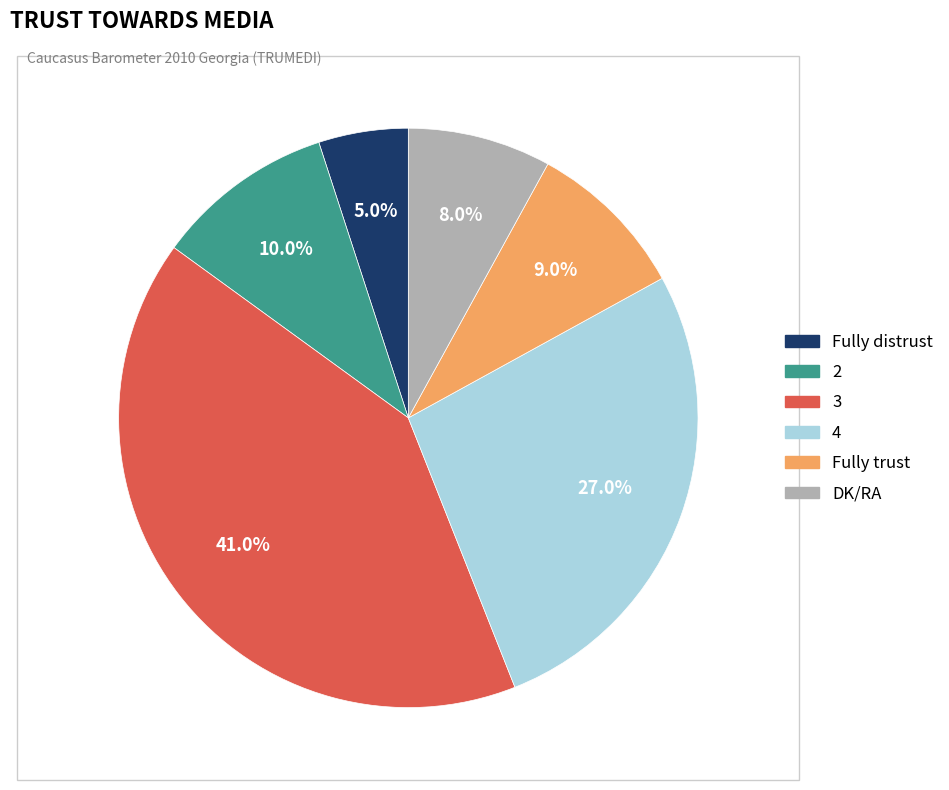

Count the number of slices in the pie.

6